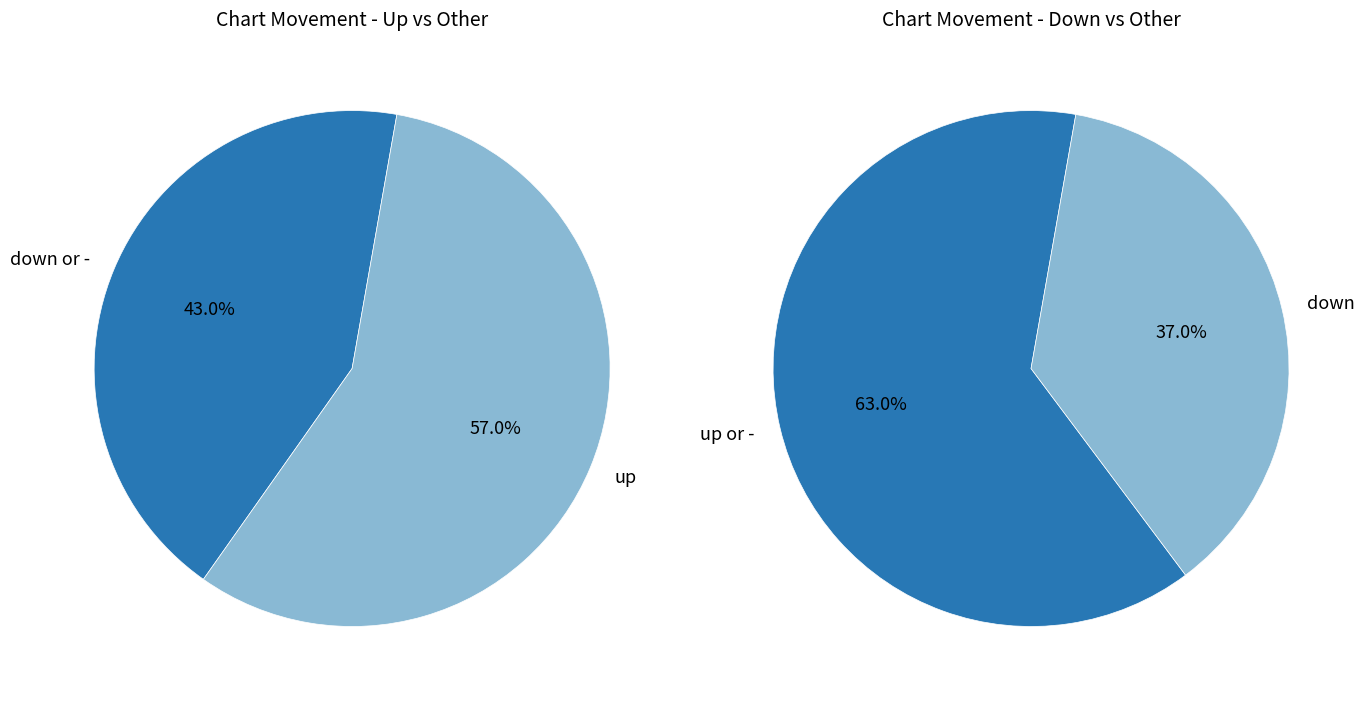

Is the sum of down and up greater than half?

Yes